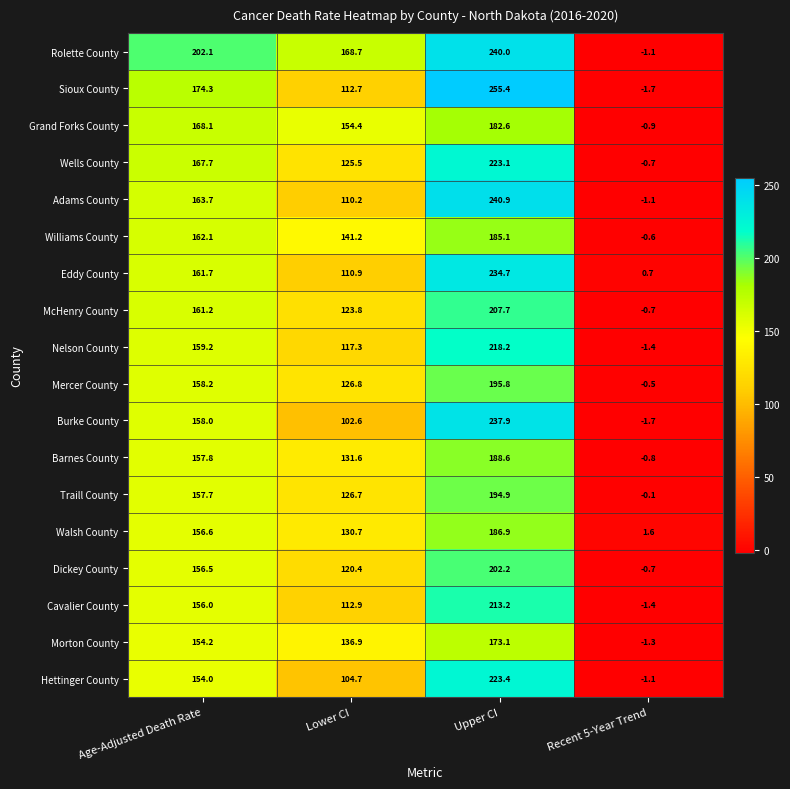

Which label corresponds to the largest value in the chart?

Upper CI